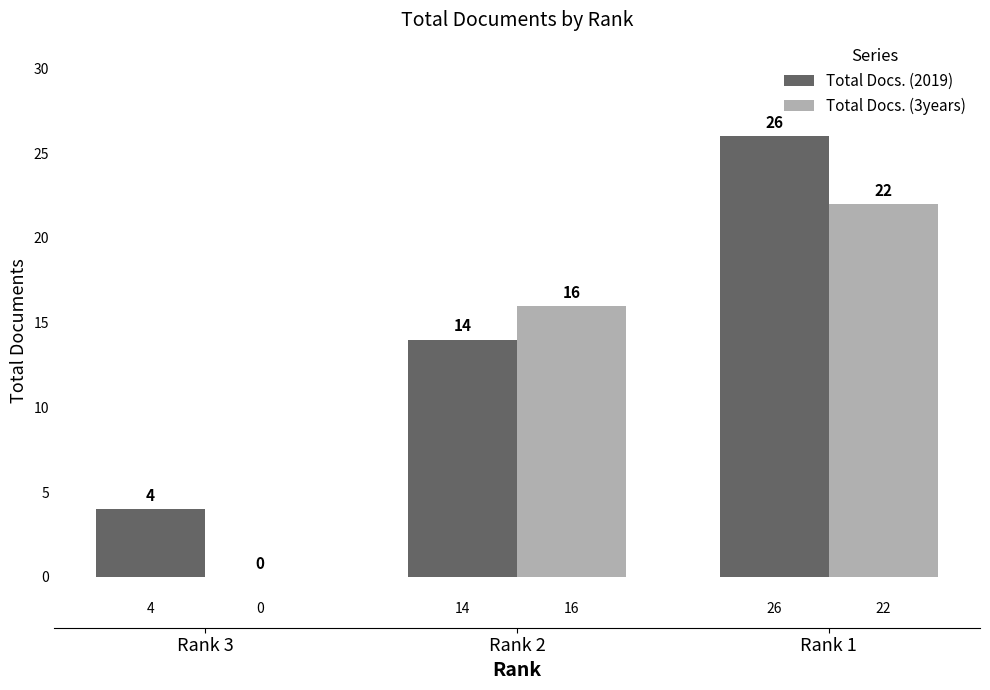

What are all the series names shown in the legend?

Total Docs. (2019), Total Docs. (3years)